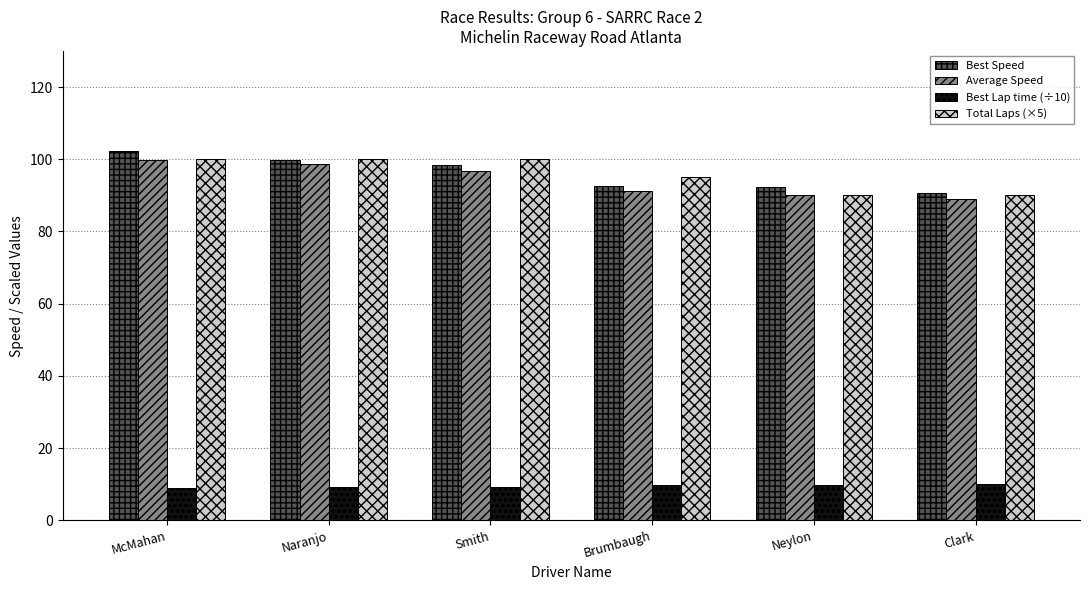

What is the difference between the Average Speed values at Smith and Neylon?

6.7